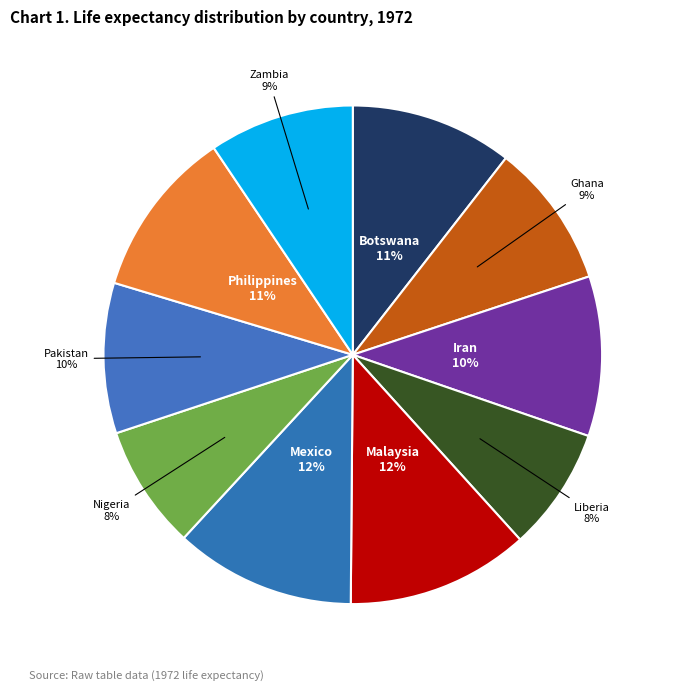

Does Malaysia represent more than half of the total?

No